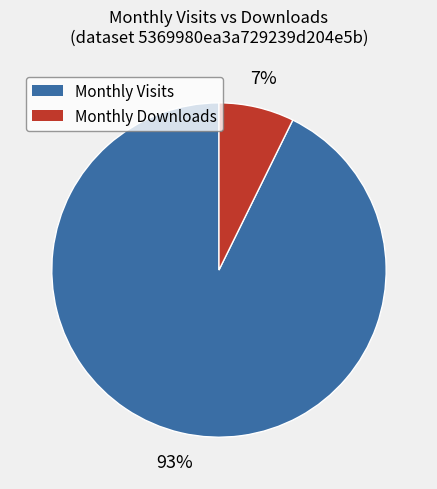

To the nearest percent, what is the average slice percentage?

50%